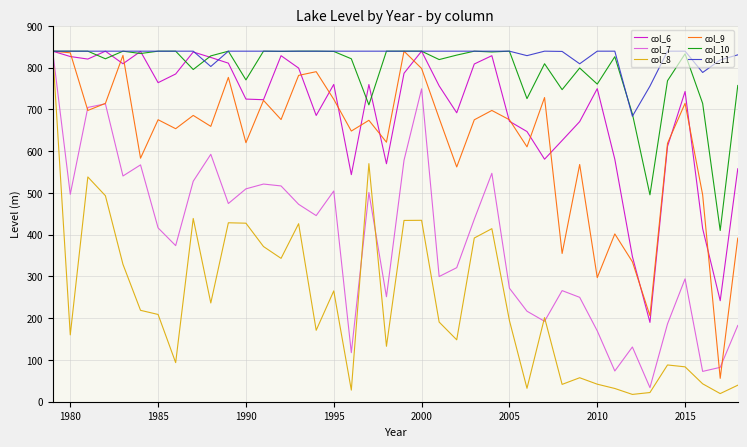

Which series has the largest total across all categories?

col_11